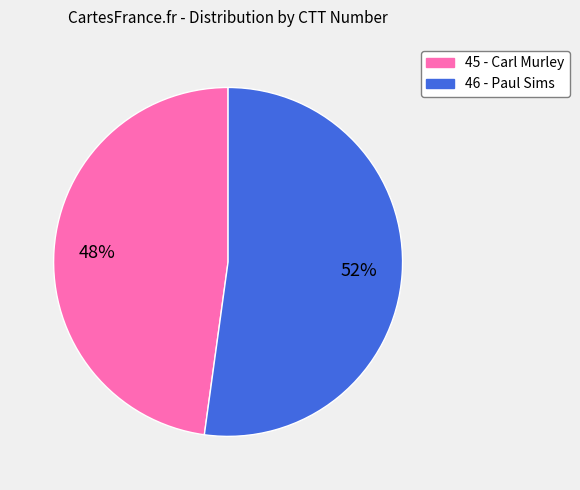

What is the ratio of the value at 46 - Paul Sims to the value at 45 - Carl Murley?

1.1